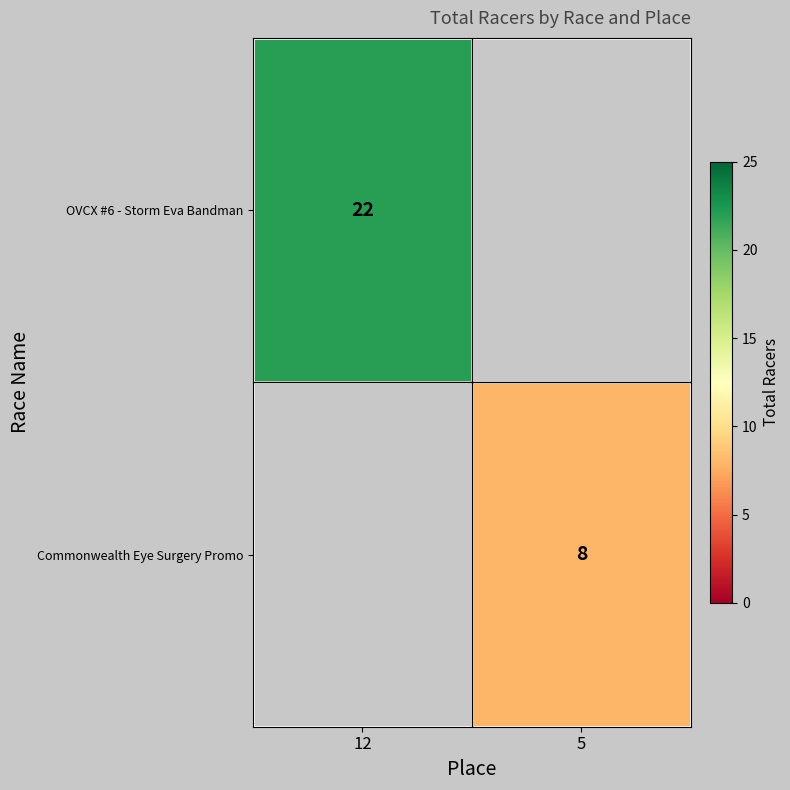

Is it true that Commonwealth Eye Surgery Promo equals 8 at 5?

True